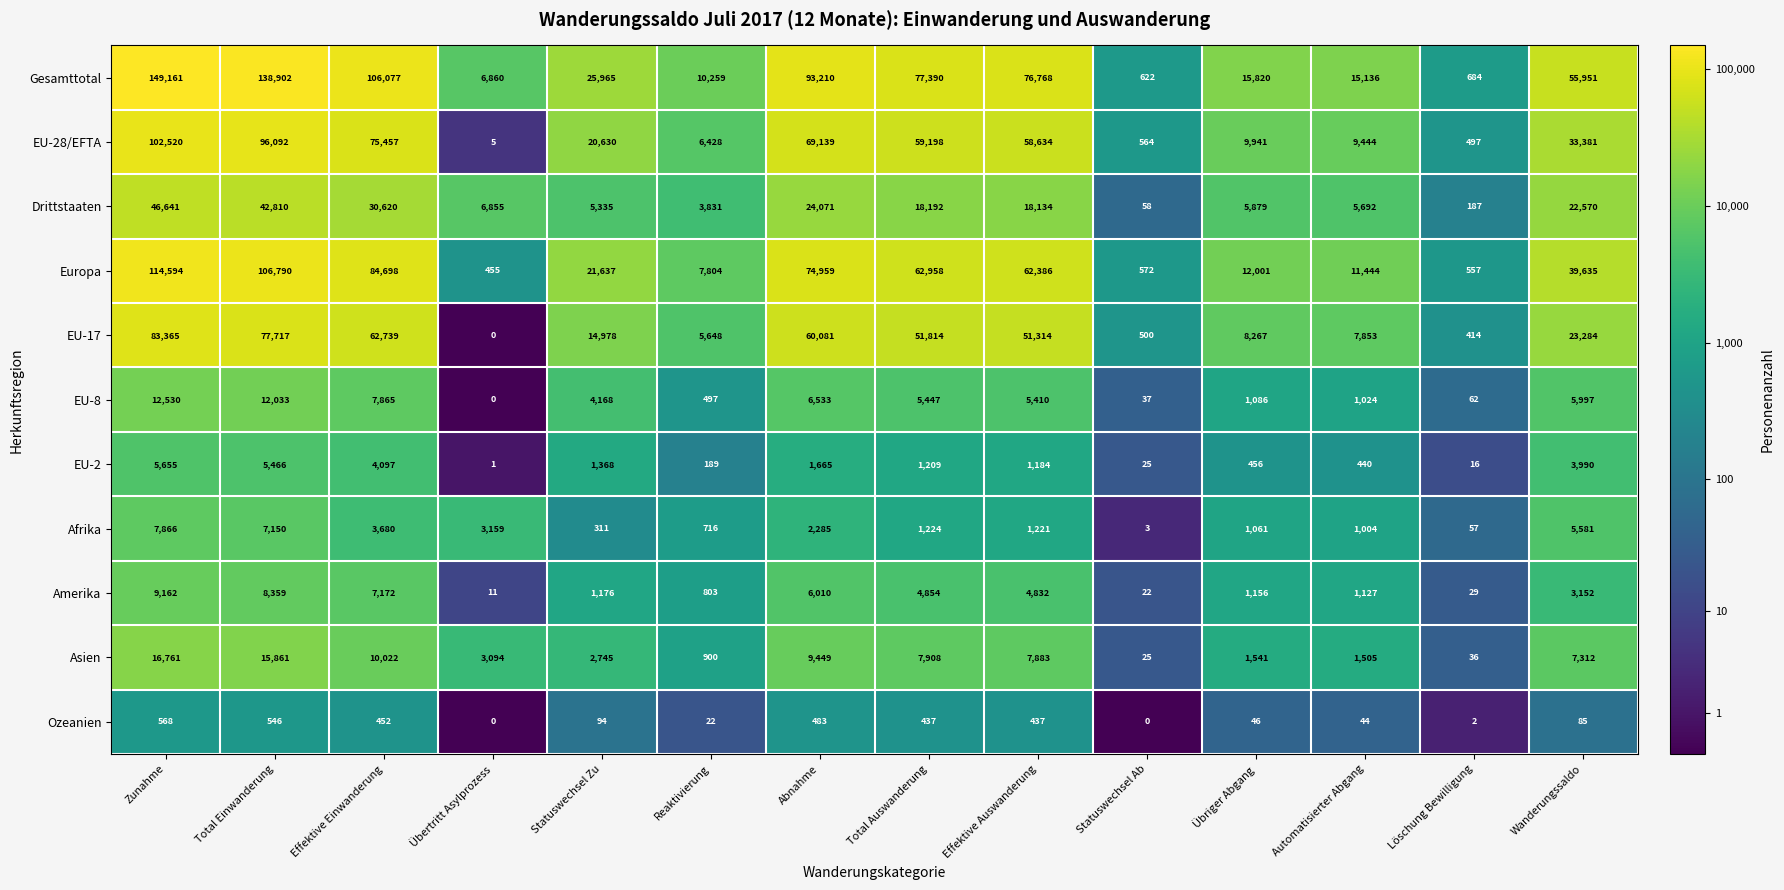

What is the sum of the EU-17 values at Total Einwanderung and Übriger Abgang?

85984